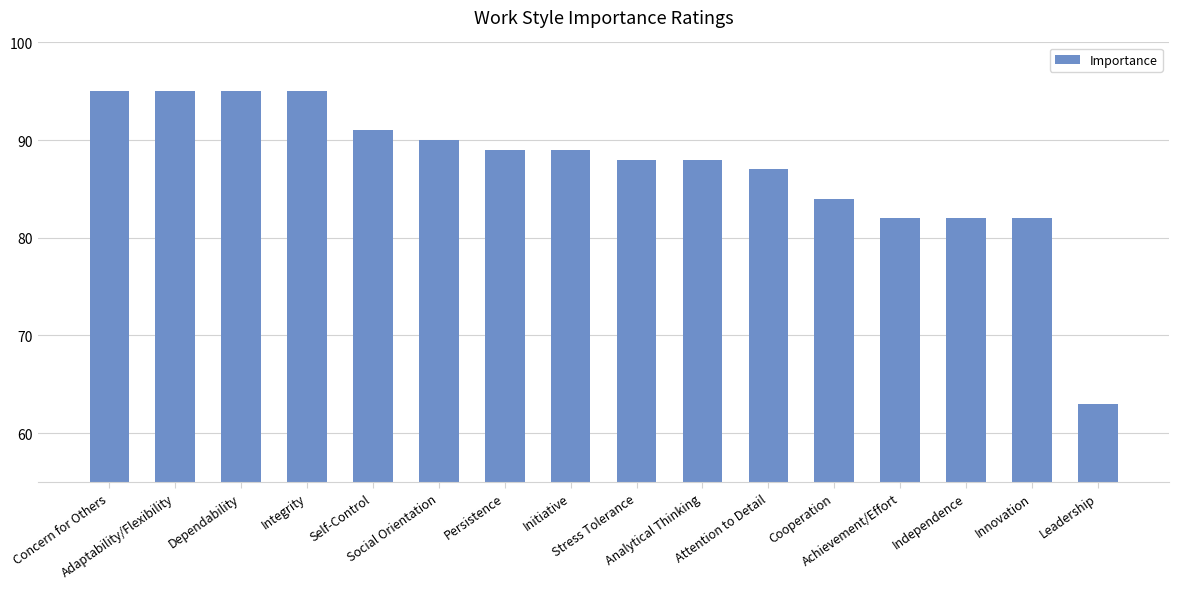

Count the number of categories in the chart.

16